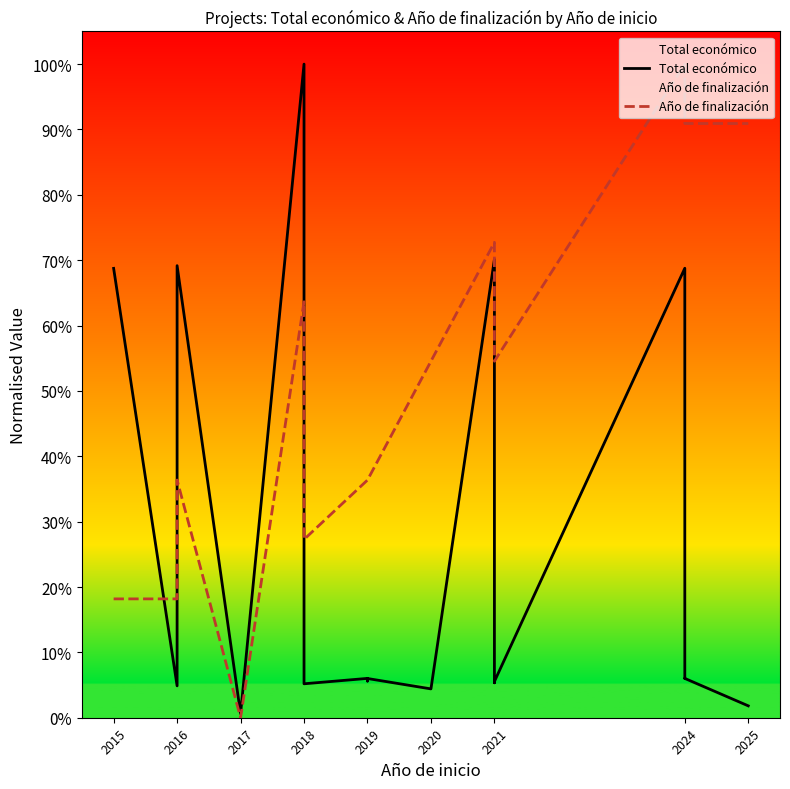

At 2021, list the series in order from largest to smallest.

Año de finalización, Total económico